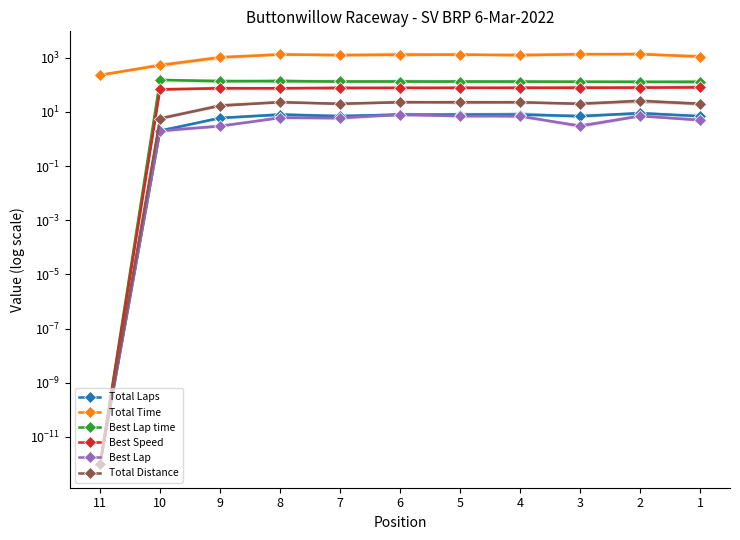

True or false: Total Laps and Best Lap cross at least once.

False